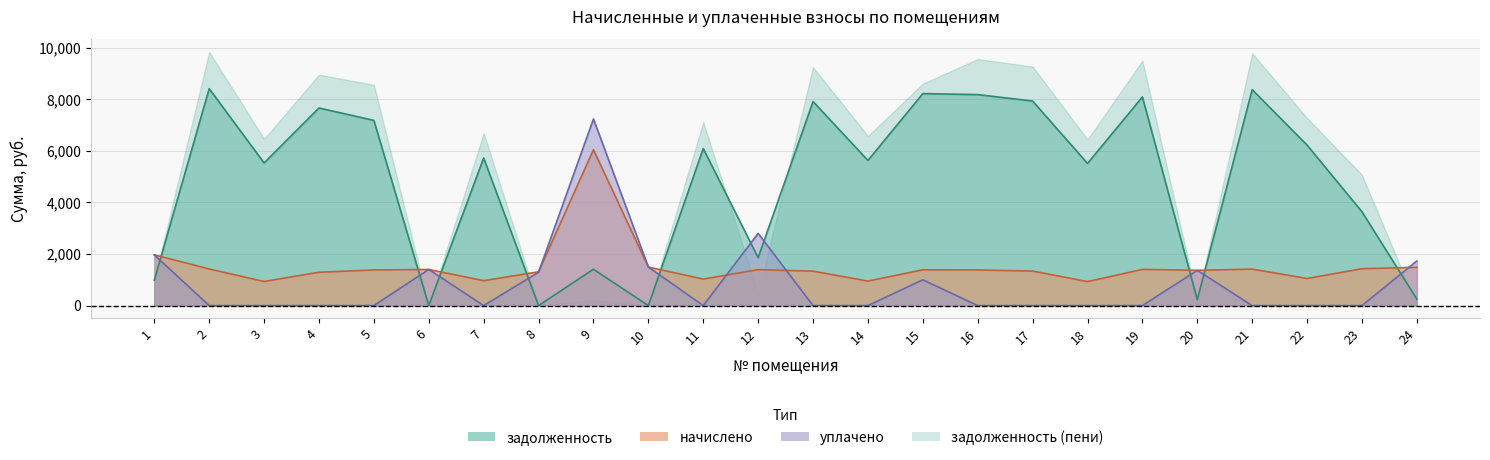

What is the sum of all начислено values?

36087.6